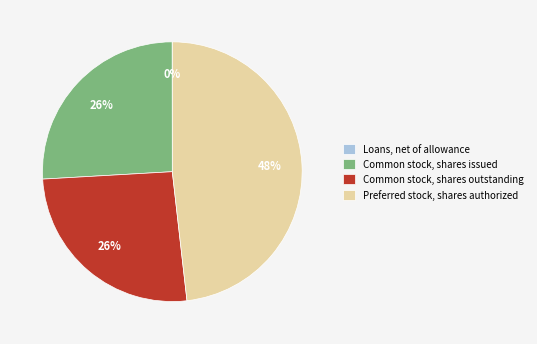

Is the sum of Common stock, shares issued and Preferred stock, shares authorized greater than half?

Yes